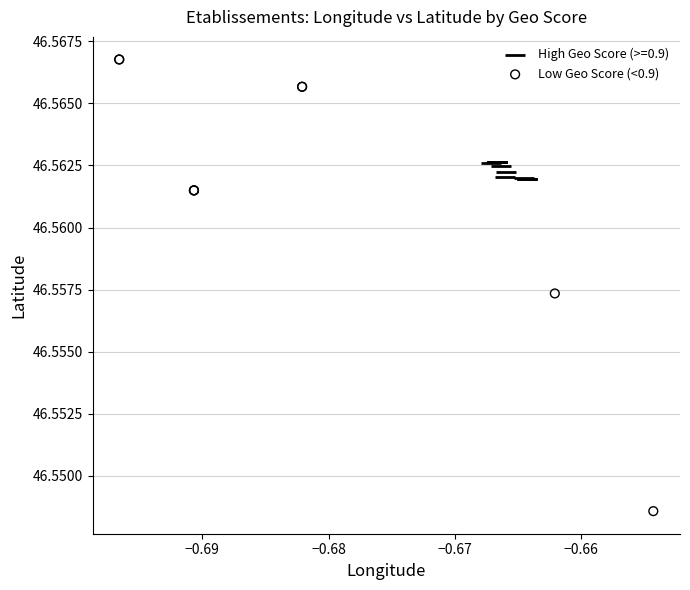

Which series reaches the minimum Y coordinate?

Low Geo Score (<0.9)